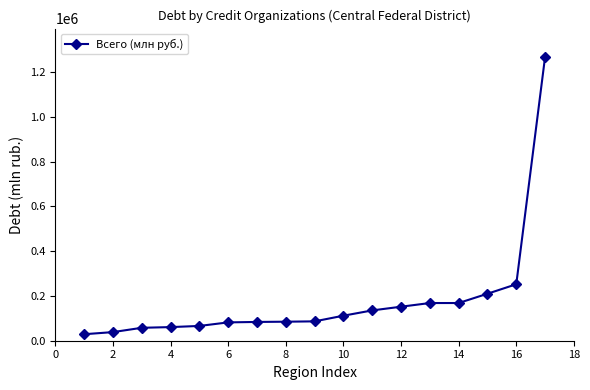

What is the smallest value displayed?

29017